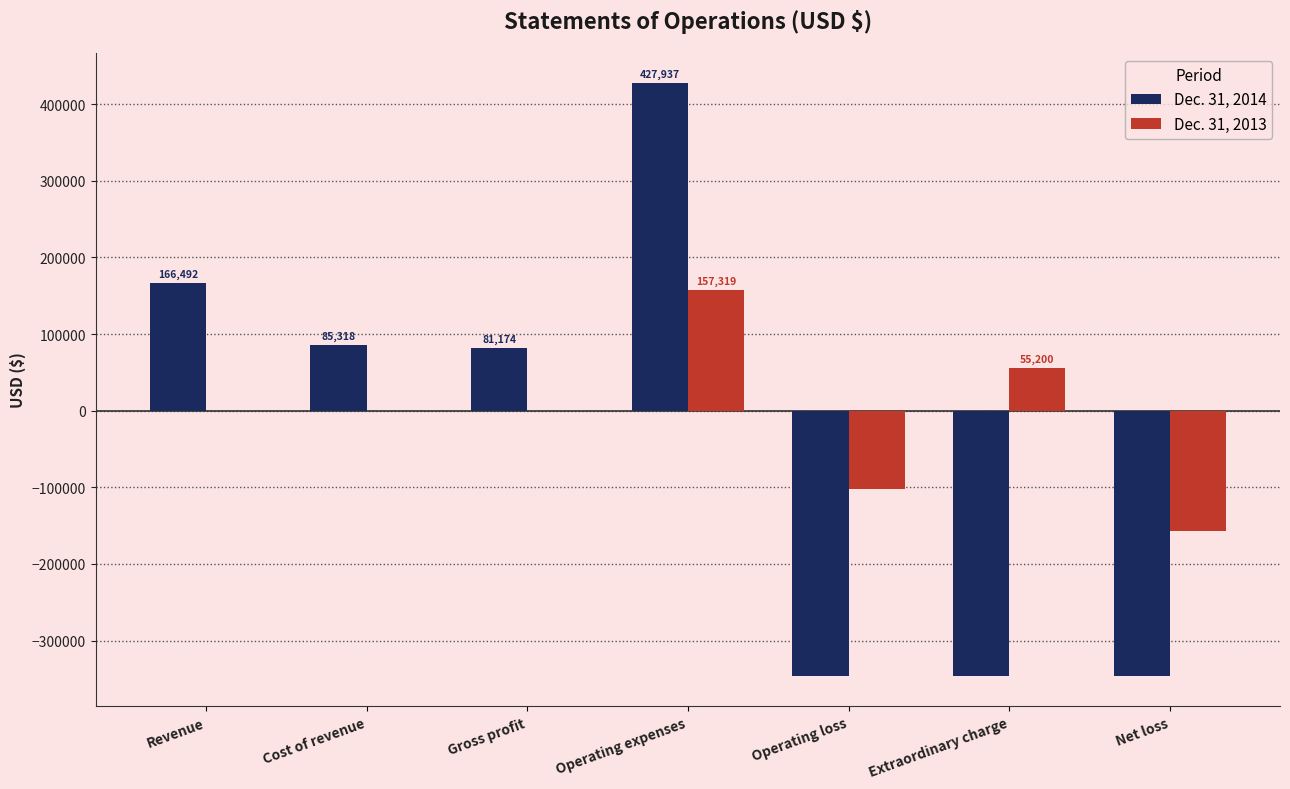

How many Dec. 31, 2014 values are between -346763 and 166492?

6